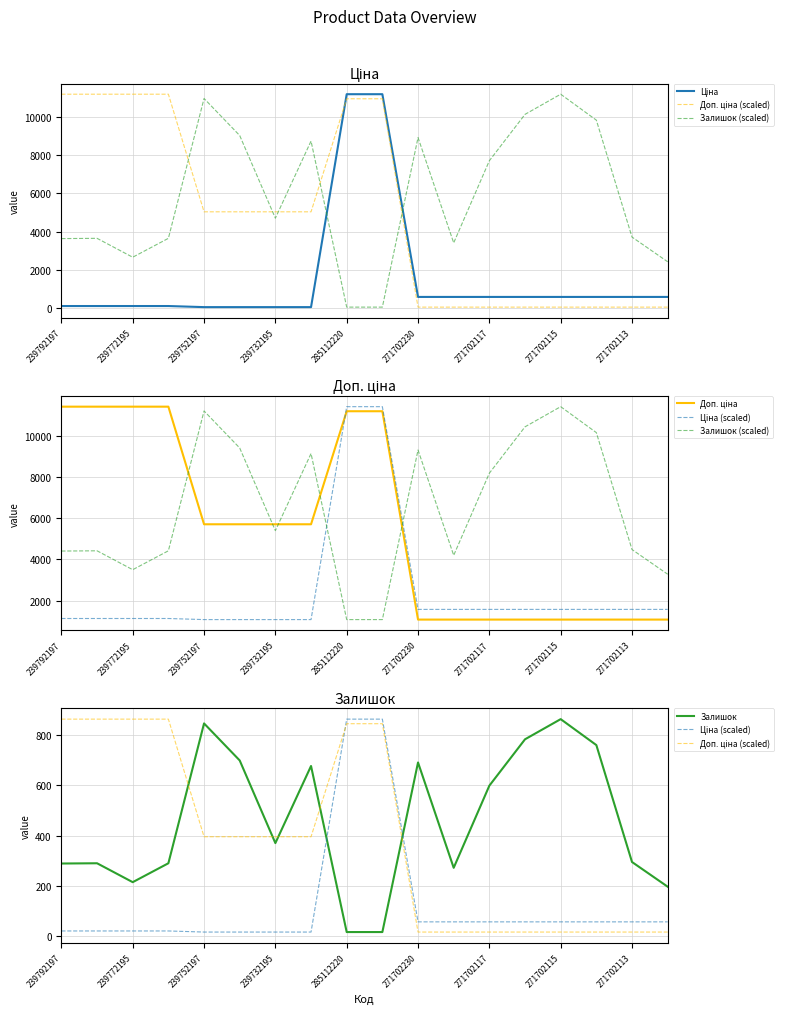

True or false: Ціна (scaled) has more than 2 points higher than both neighbors.

False